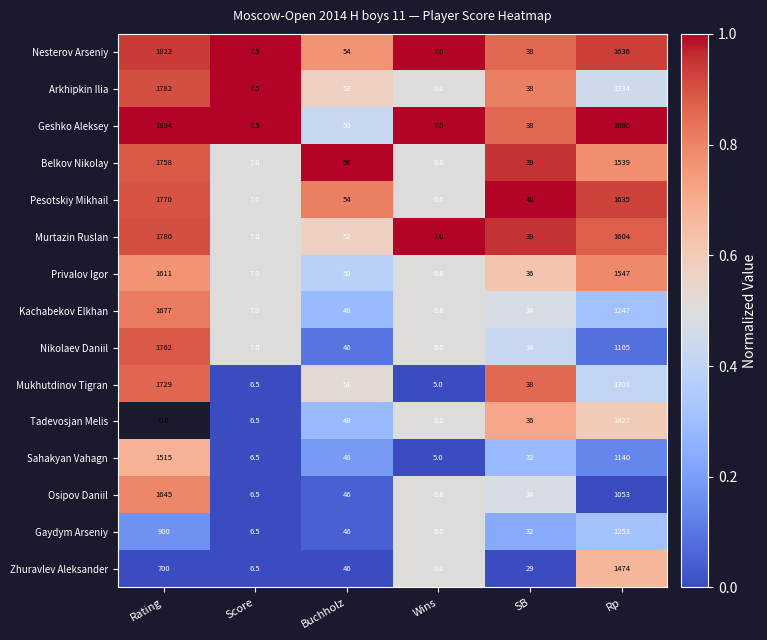

Which series changed the most between Score and Rp?

Geshko Aleksey